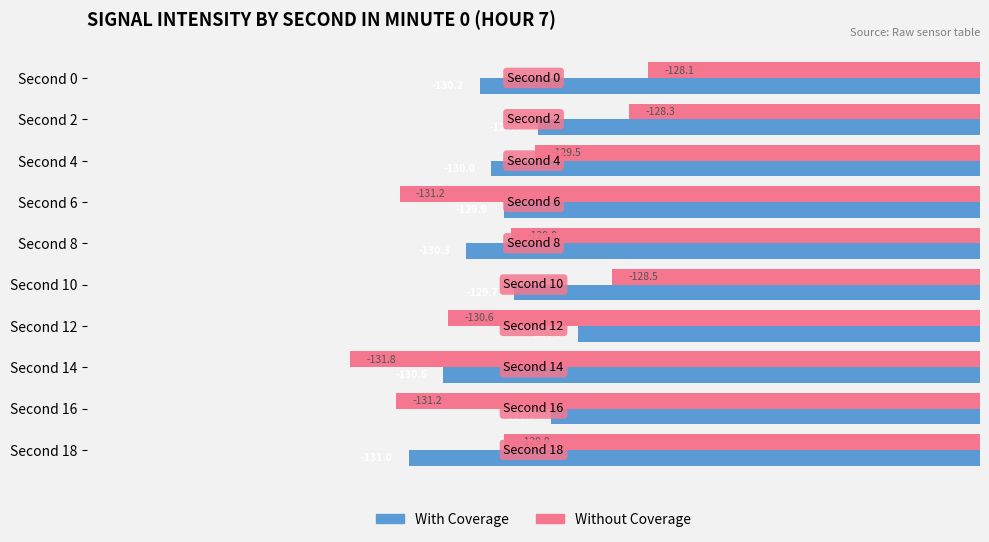

At which category is the sum across all series the highest?

Second 2